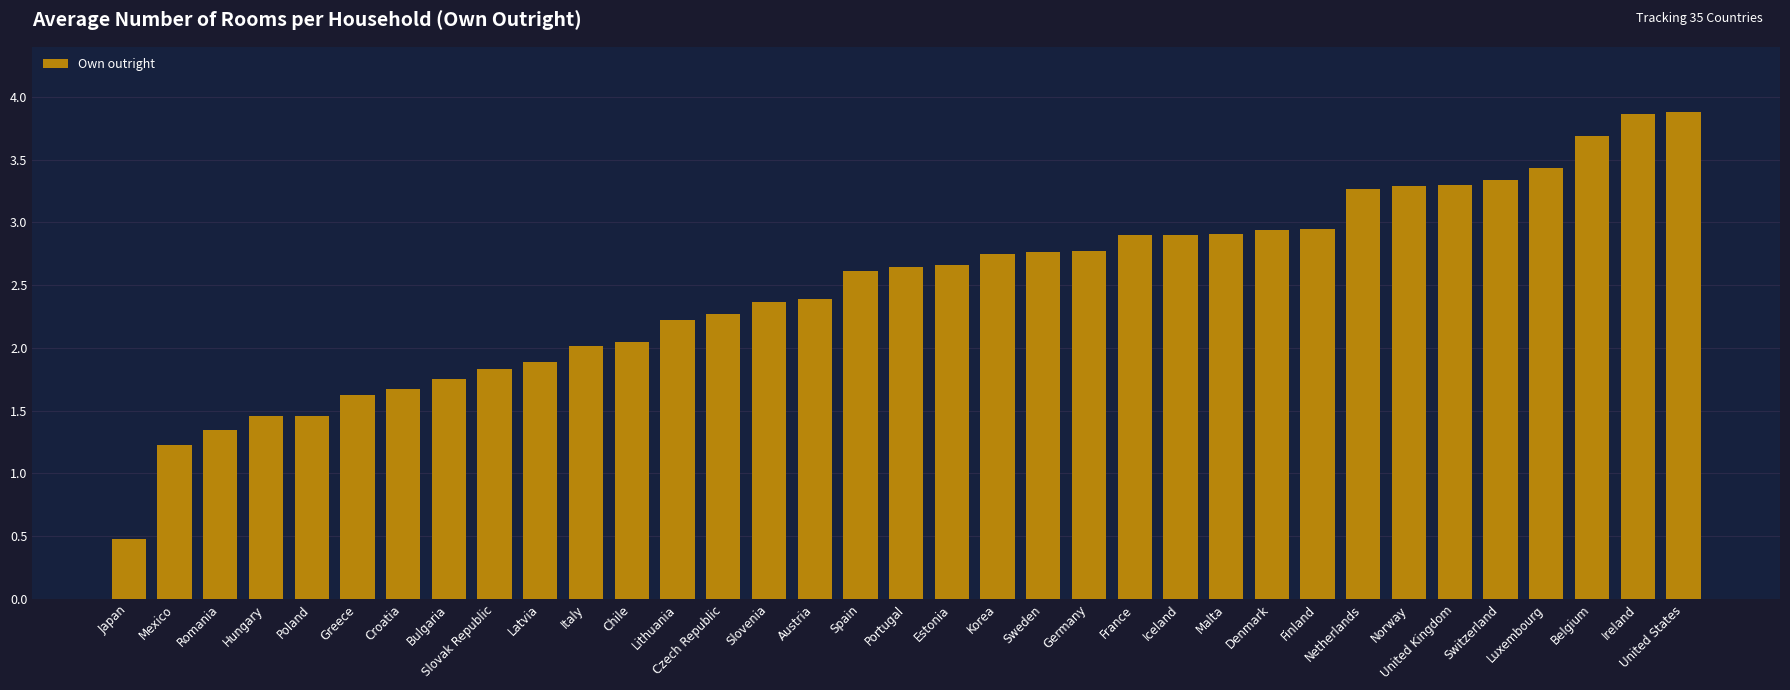

What is the maximum value shown in the chart?

3.9